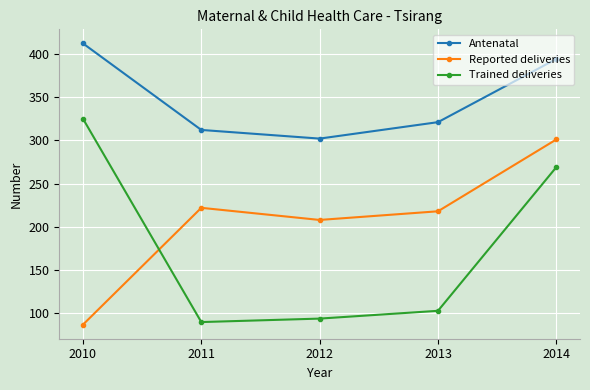

Reading left to right, list all the values displayed in this chart.

Antenatal: 2010=412	2011=312	2012=302	2013=321	2014=394
Reported deliveries: 2010=87	2011=222	2012=208	2013=218	2014=301
Trained deliveries: 2010=325	2011=90	2012=94	2013=103	2014=269